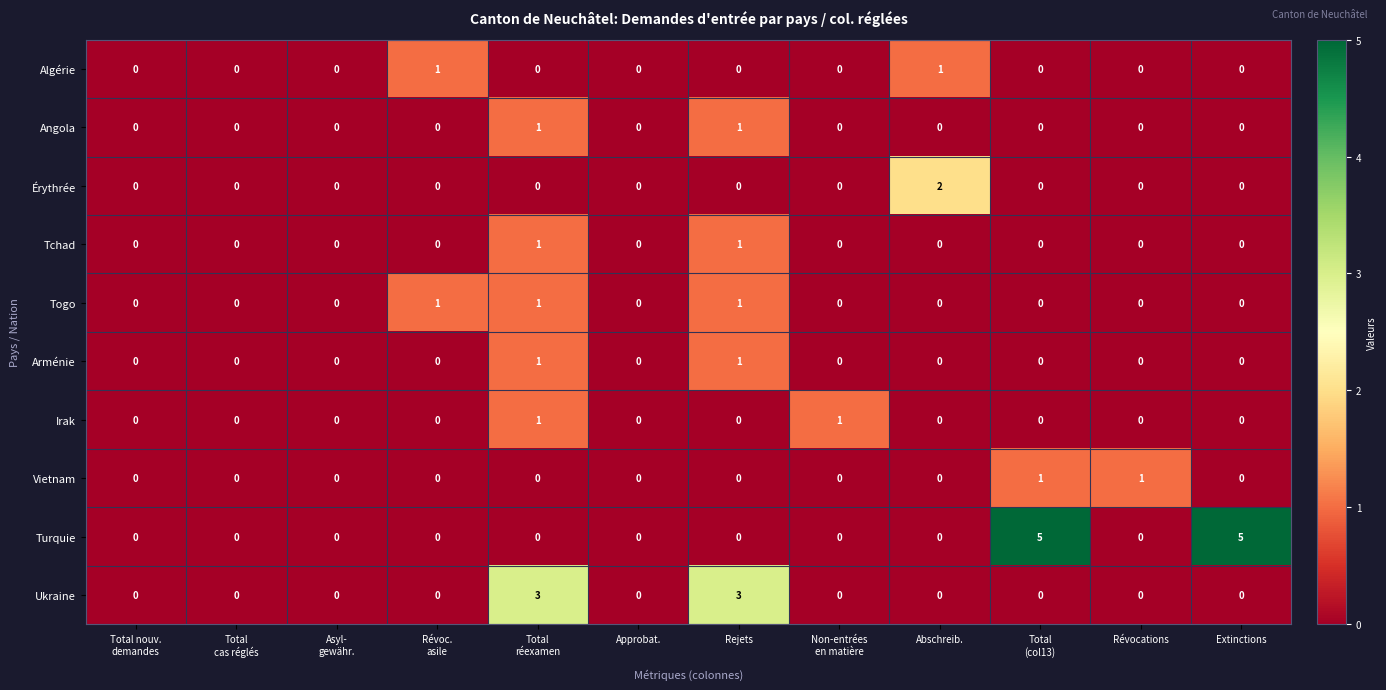

Which series has the widest spread of values?

Turquie